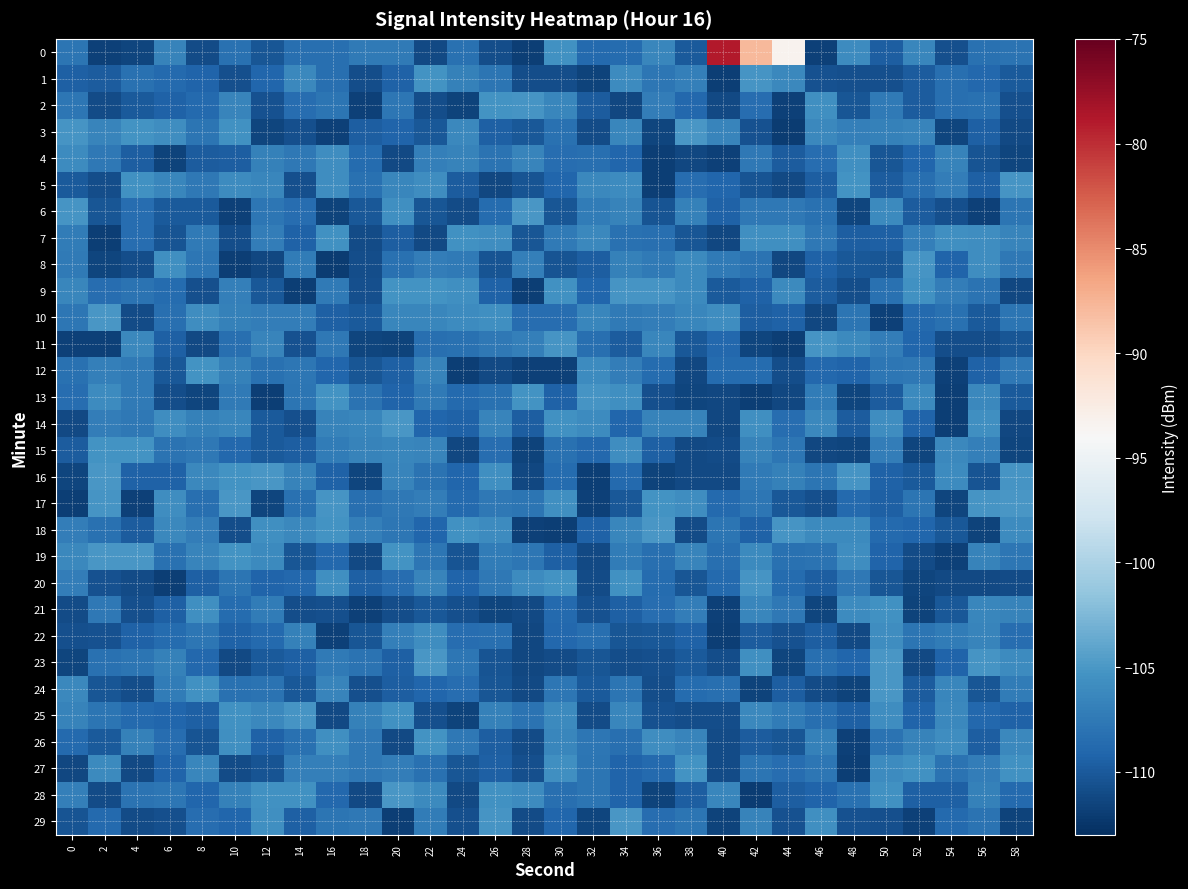

What is the greatest value displayed?

-78.9